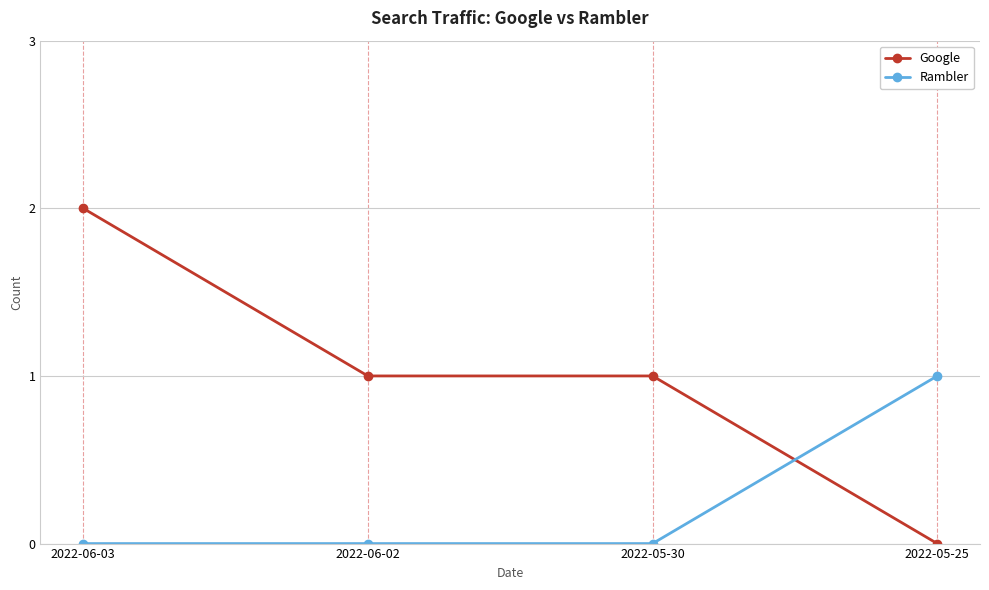

Where do Rambler and Google first cross each other?

2022-05-30 and 2022-05-25